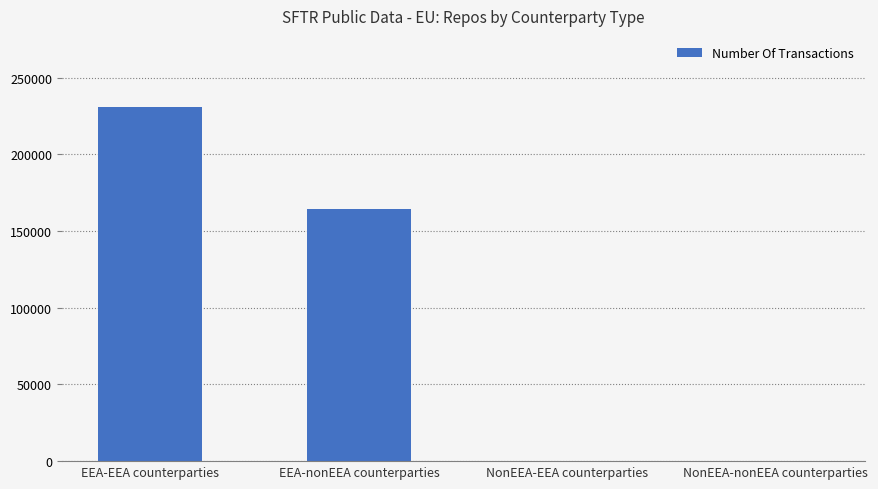

What is the greatest value displayed?

231001